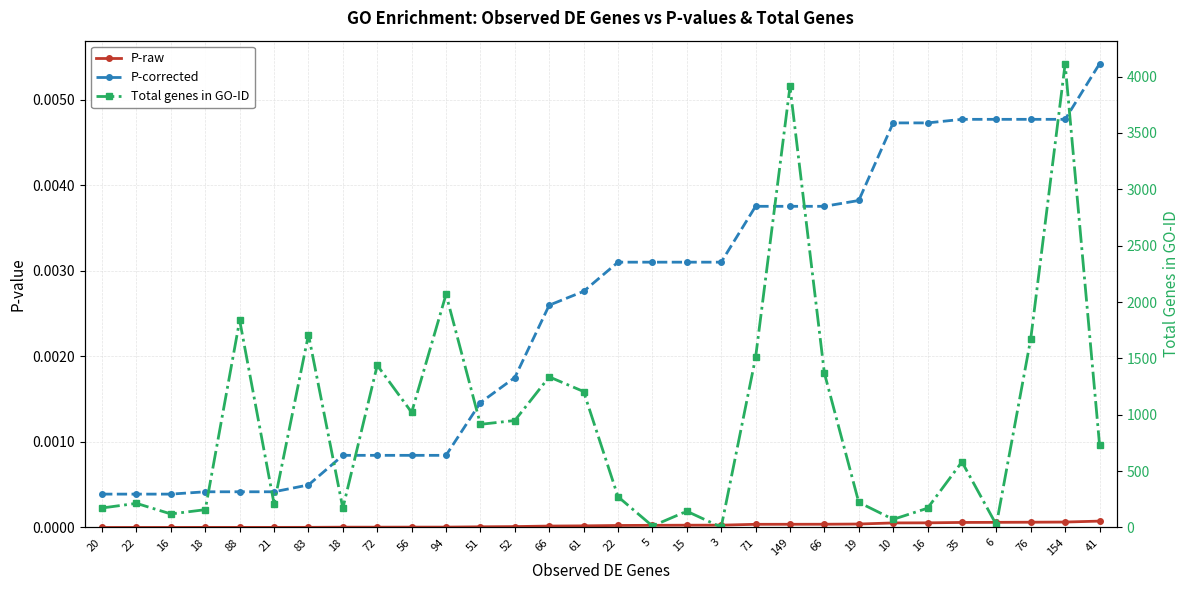

What is the total value across all series at 6?

24.0